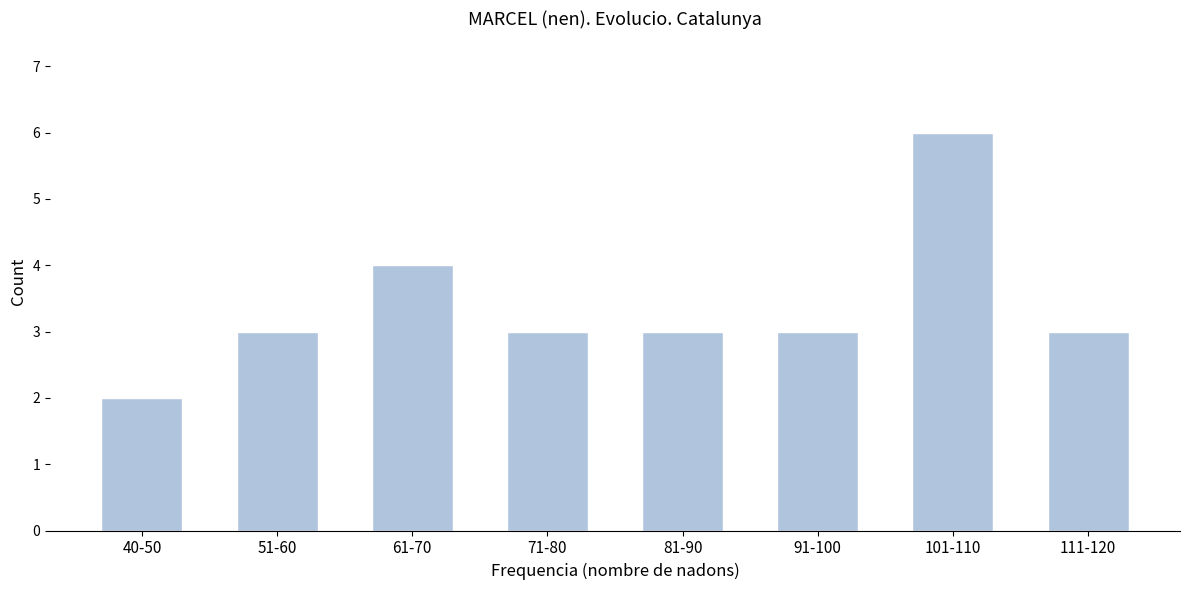

Reading left to right, what are all the values shown in this chart?

2	3	4	3	3	3	6	3